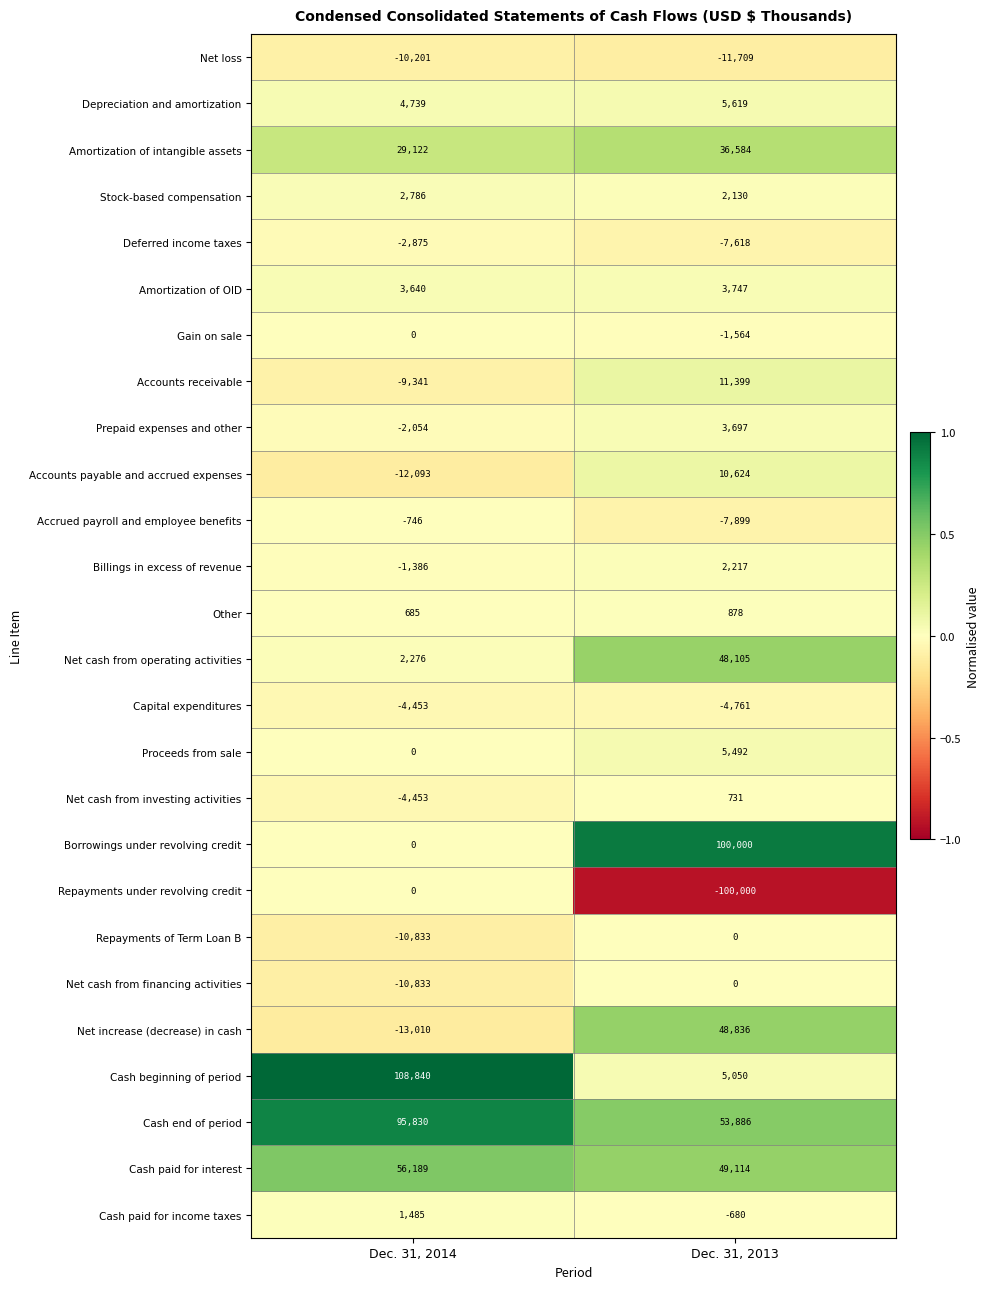

At which label is Repayments under revolving credit closest to -50000?

Dec. 31, 2014